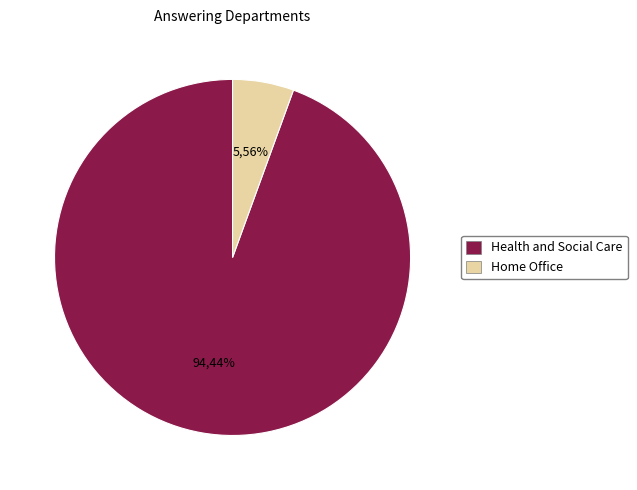

Which category has the biggest portion of the pie?

Health and Social Care